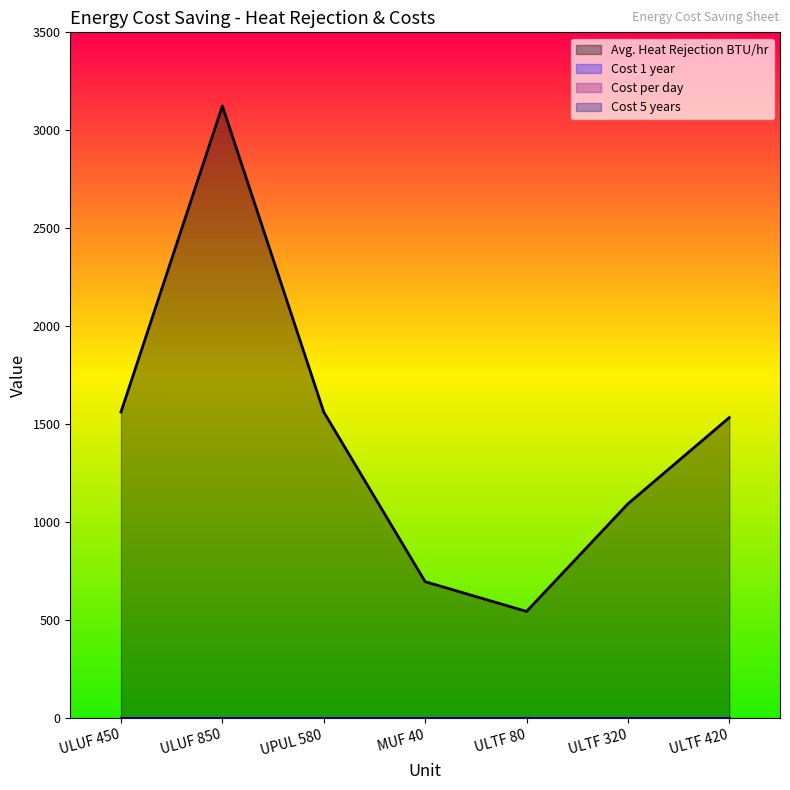

True or false: Avg. Heat Rejection BTU/hr and Cost 5 years cross at least once.

False